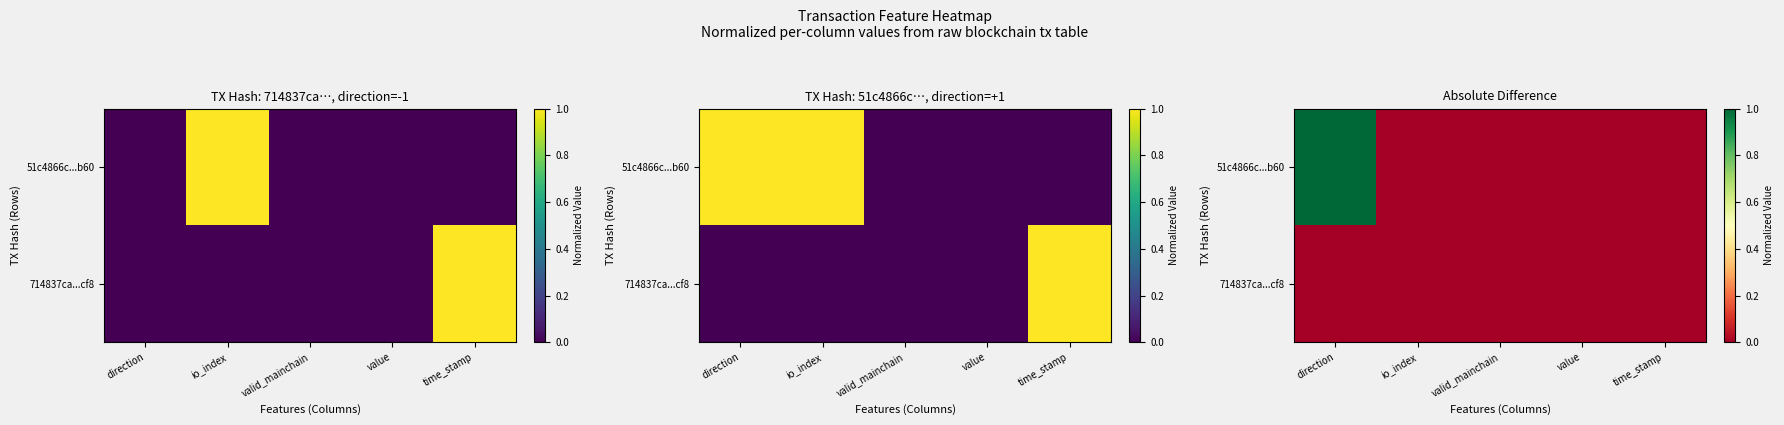

What is the sum of all 51c4866c...b60 values?

1